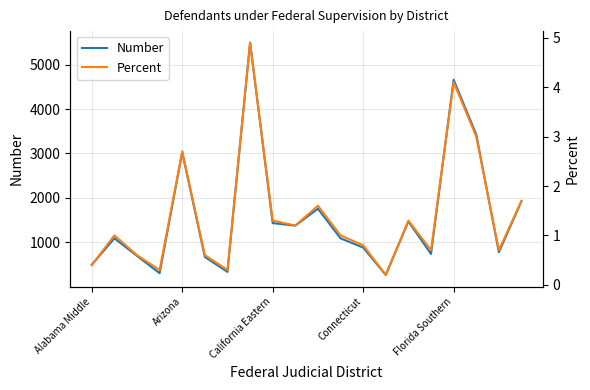

How many categories are shown in the chart?

20